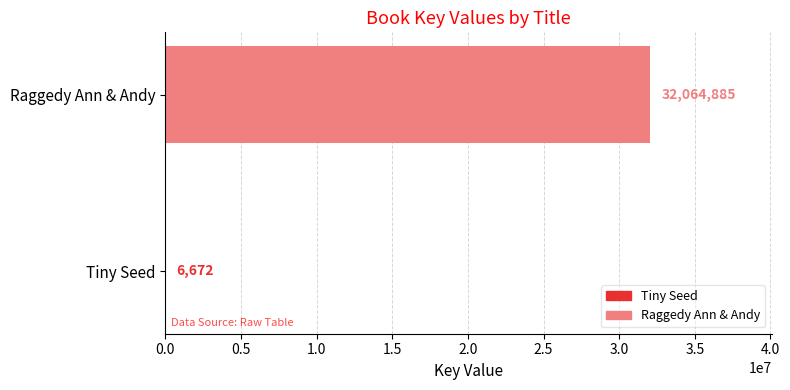

What is the change in value from Tiny Seed to Raggedy Ann & Andy?

+32058213